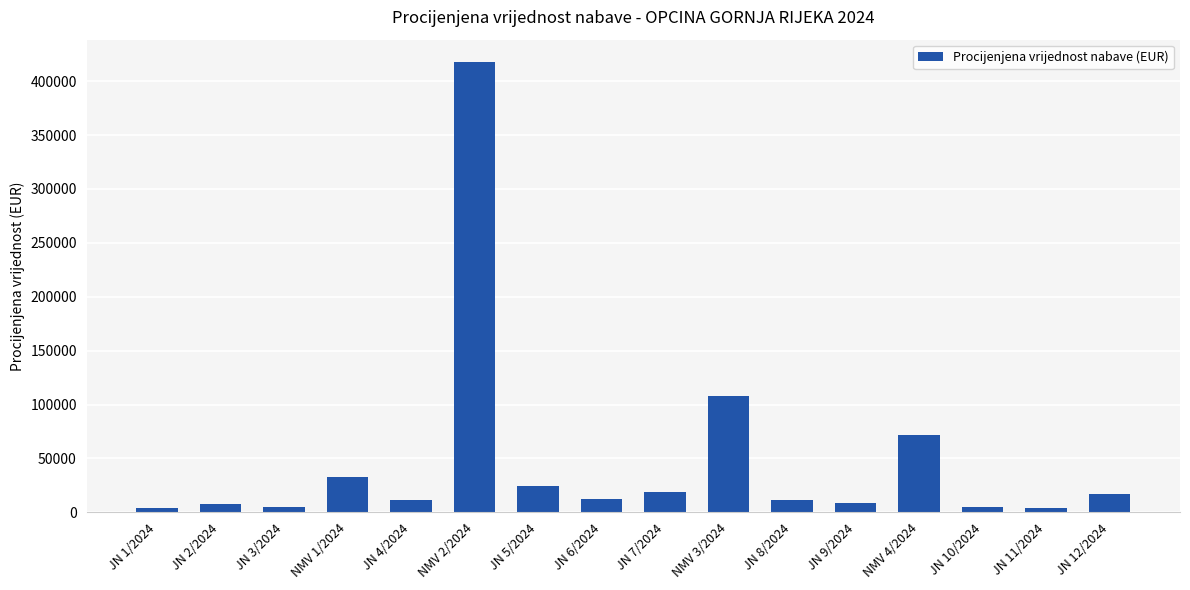

What is the maximum value shown in the chart?

417600